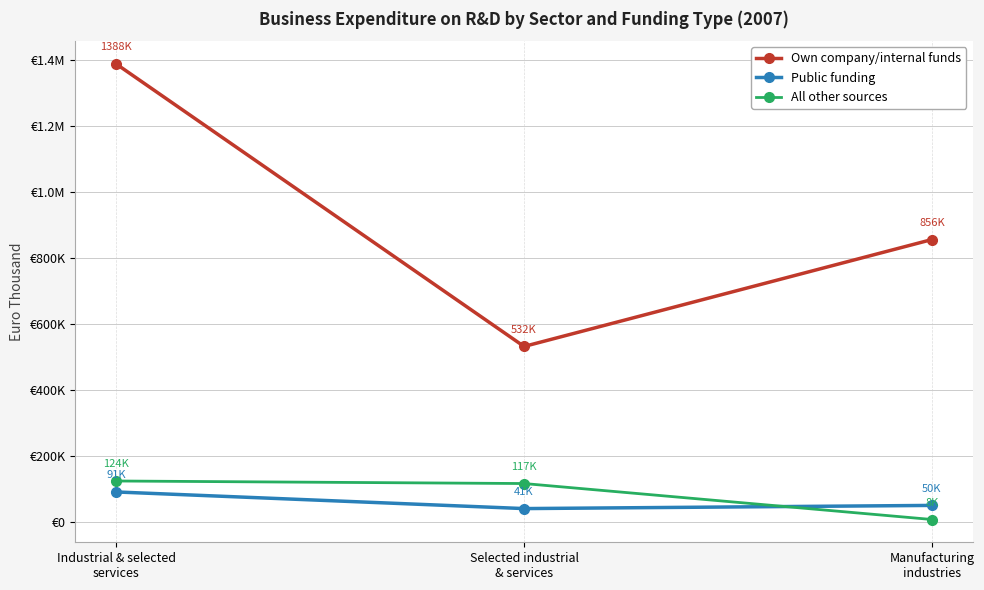

The value of Public funding at Selected industrial
& services is 62536. True or false?

False